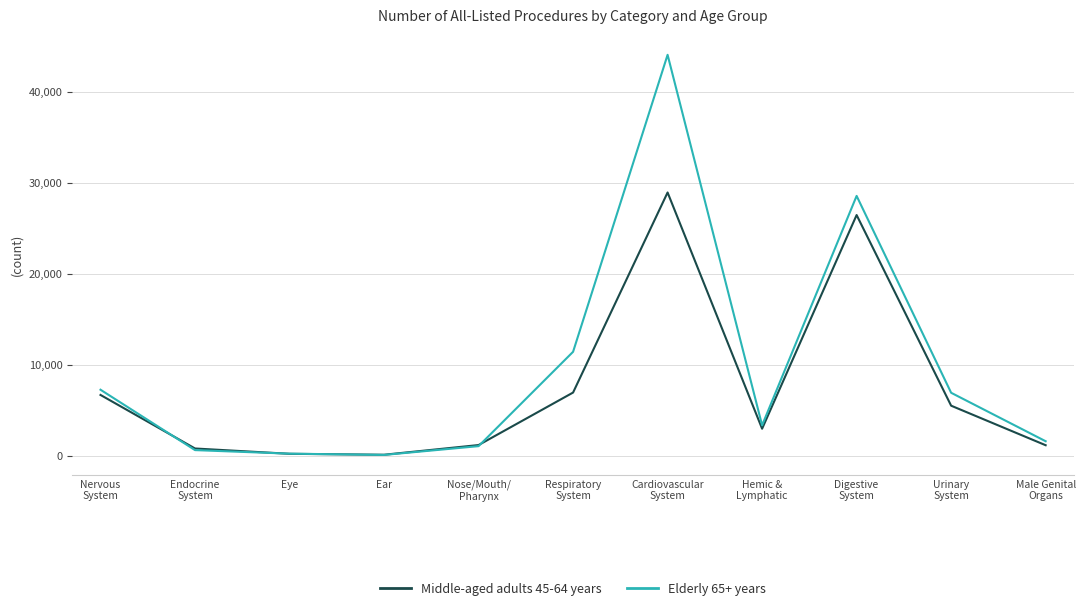

Between which two adjacent categories do Middle-aged adults 45-64 years and Elderly 65+ years first intersect?

Nervous
System and Endocrine
System